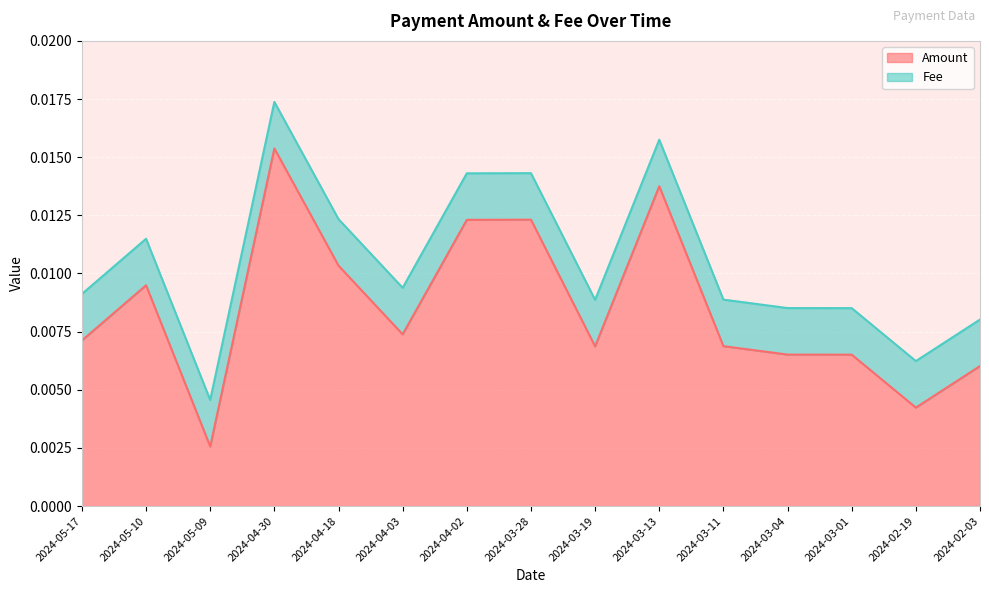

What is the label of the 7th point from the right?

2024-03-19